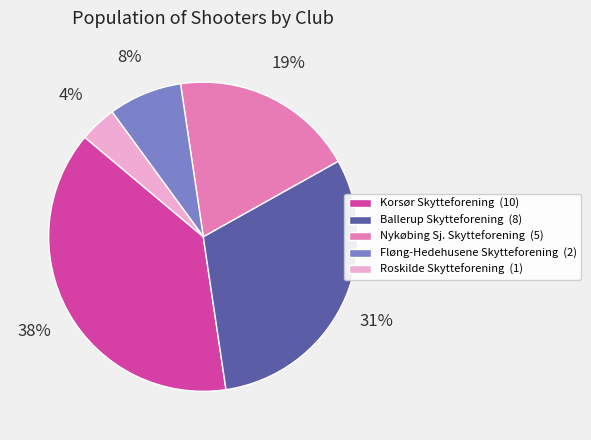

To the nearest percent, what percentage of the pie is Roskilde Skytteforening?

4%